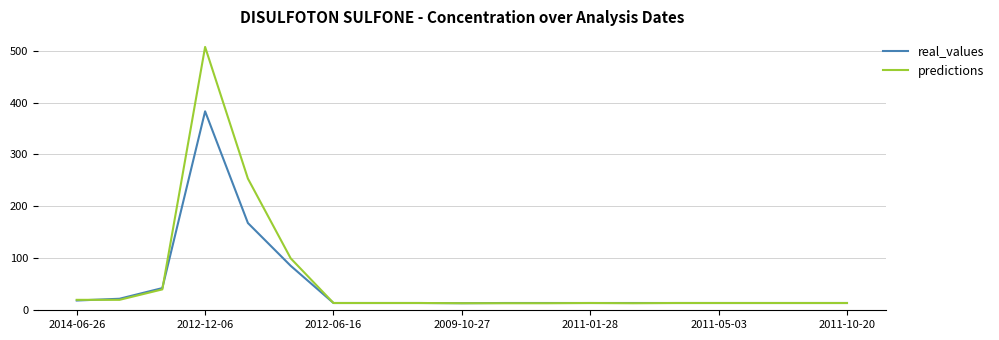

Rank the series by their maximum value, from lowest to highest.

real_values, predictions